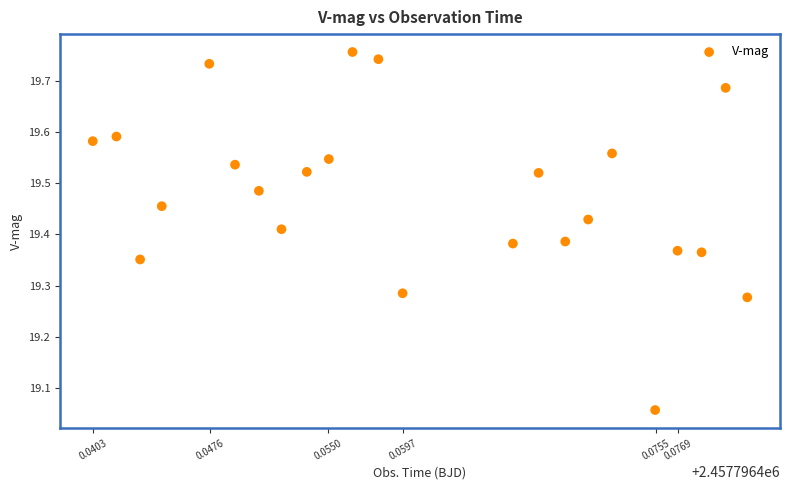

What is the range of Y values (max minus min)?

0.7